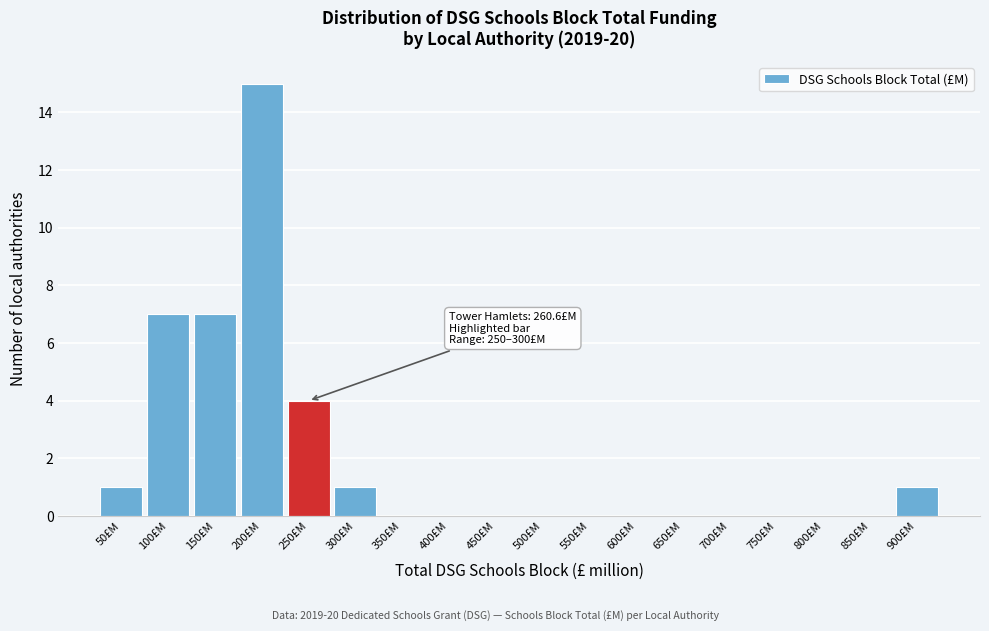

Reading right to left, transcribe all the data shown in this chart.

900£M=1	850£M=0	800£M=0	750£M=0	700£M=0	650£M=0	600£M=0	550£M=0	500£M=0	450£M=0	400£M=0	350£M=0	300£M=1	250£M=4	200£M=15	150£M=7	100£M=7	50£M=1